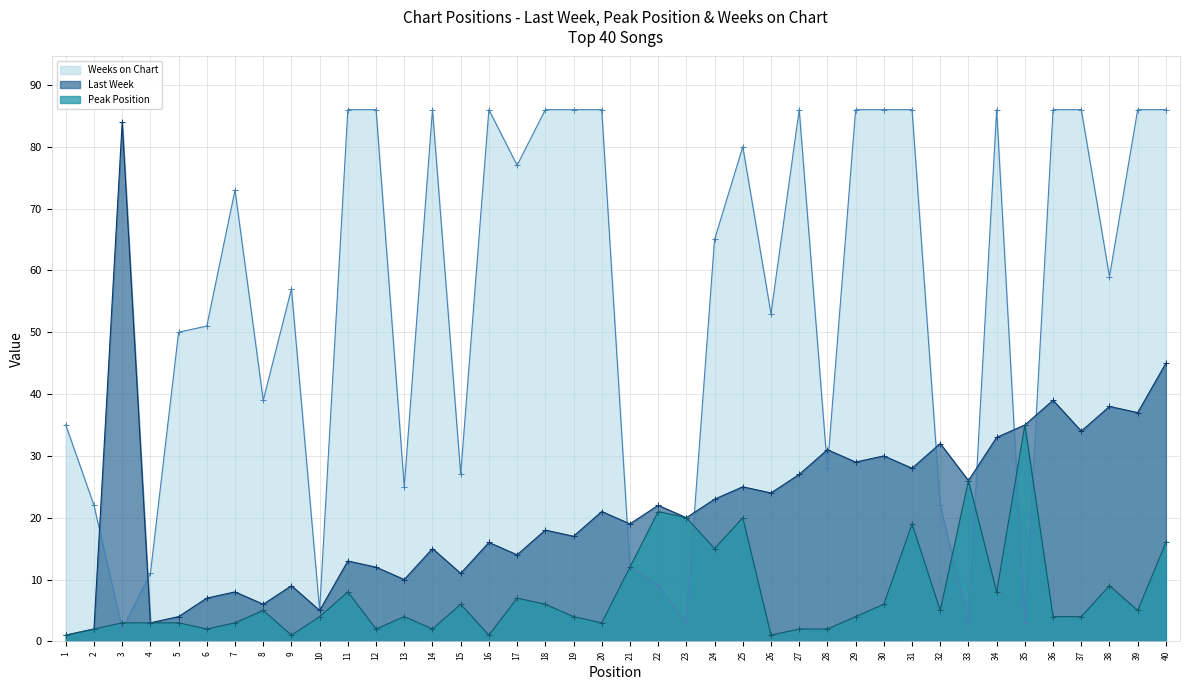

How many times do Last Week and Weeks on Chart cross each other?

10